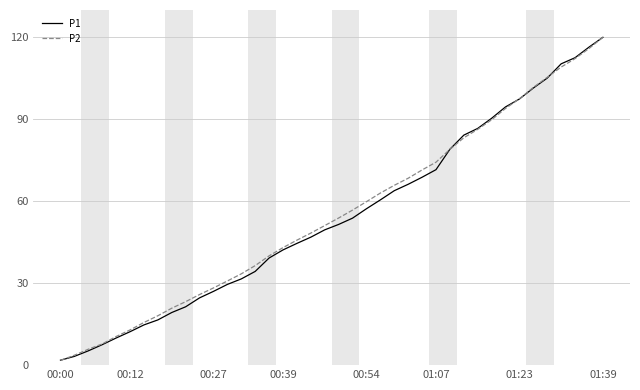

True or false: P2 and P1 cross at least once.

True